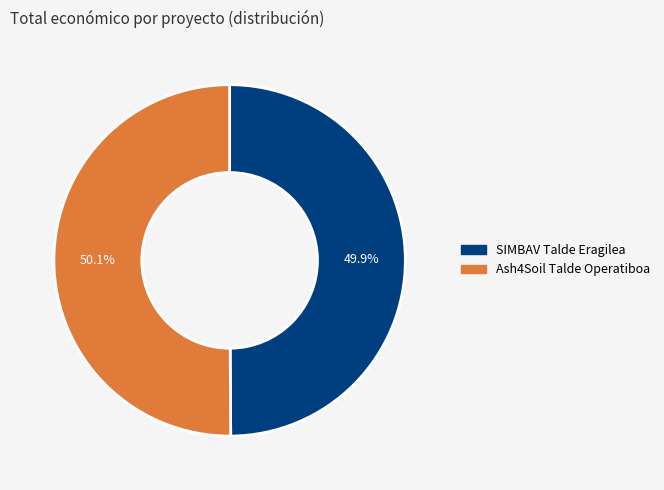

To the nearest percent, what is the average slice percentage?

50%